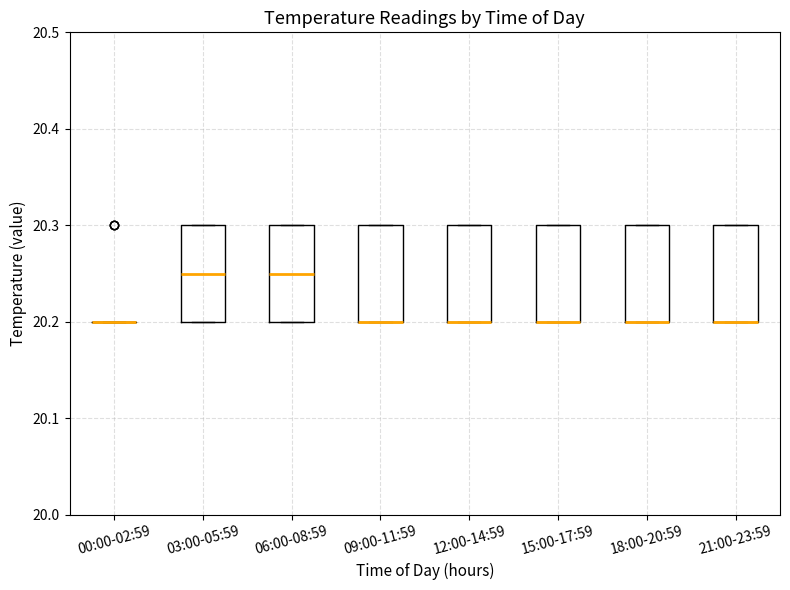

Reading left to right, read every box against the y-axis: the position of its median line, the range the box covers, and the ends of its whiskers. The values are not printed on the chart, so give them approximately, as read against the axis.

00:00-02:59: box collapsed to a line at 20.20, whiskers 20.20 to 20.20
03:00-05:59: median 20.25, box 20.20 to 20.30, whiskers 20.20 to 20.30
06:00-08:59: median 20.25, box 20.20 to 20.30, whiskers 20.20 to 20.30
09:00-11:59: median 20.20 (drawn on the box's lower edge), box 20.20 to 20.30, whiskers 20.20 to 20.30
12:00-14:59: median 20.20 (drawn on the box's lower edge), box 20.20 to 20.30, whiskers 20.20 to 20.30
15:00-17:59: median 20.20 (drawn on the box's lower edge), box 20.20 to 20.30, whiskers 20.20 to 20.30
18:00-20:59: median 20.20 (drawn on the box's lower edge), box 20.20 to 20.30, whiskers 20.20 to 20.30
21:00-23:59: median 20.20 (drawn on the box's lower edge), box 20.20 to 20.30, whiskers 20.20 to 20.30